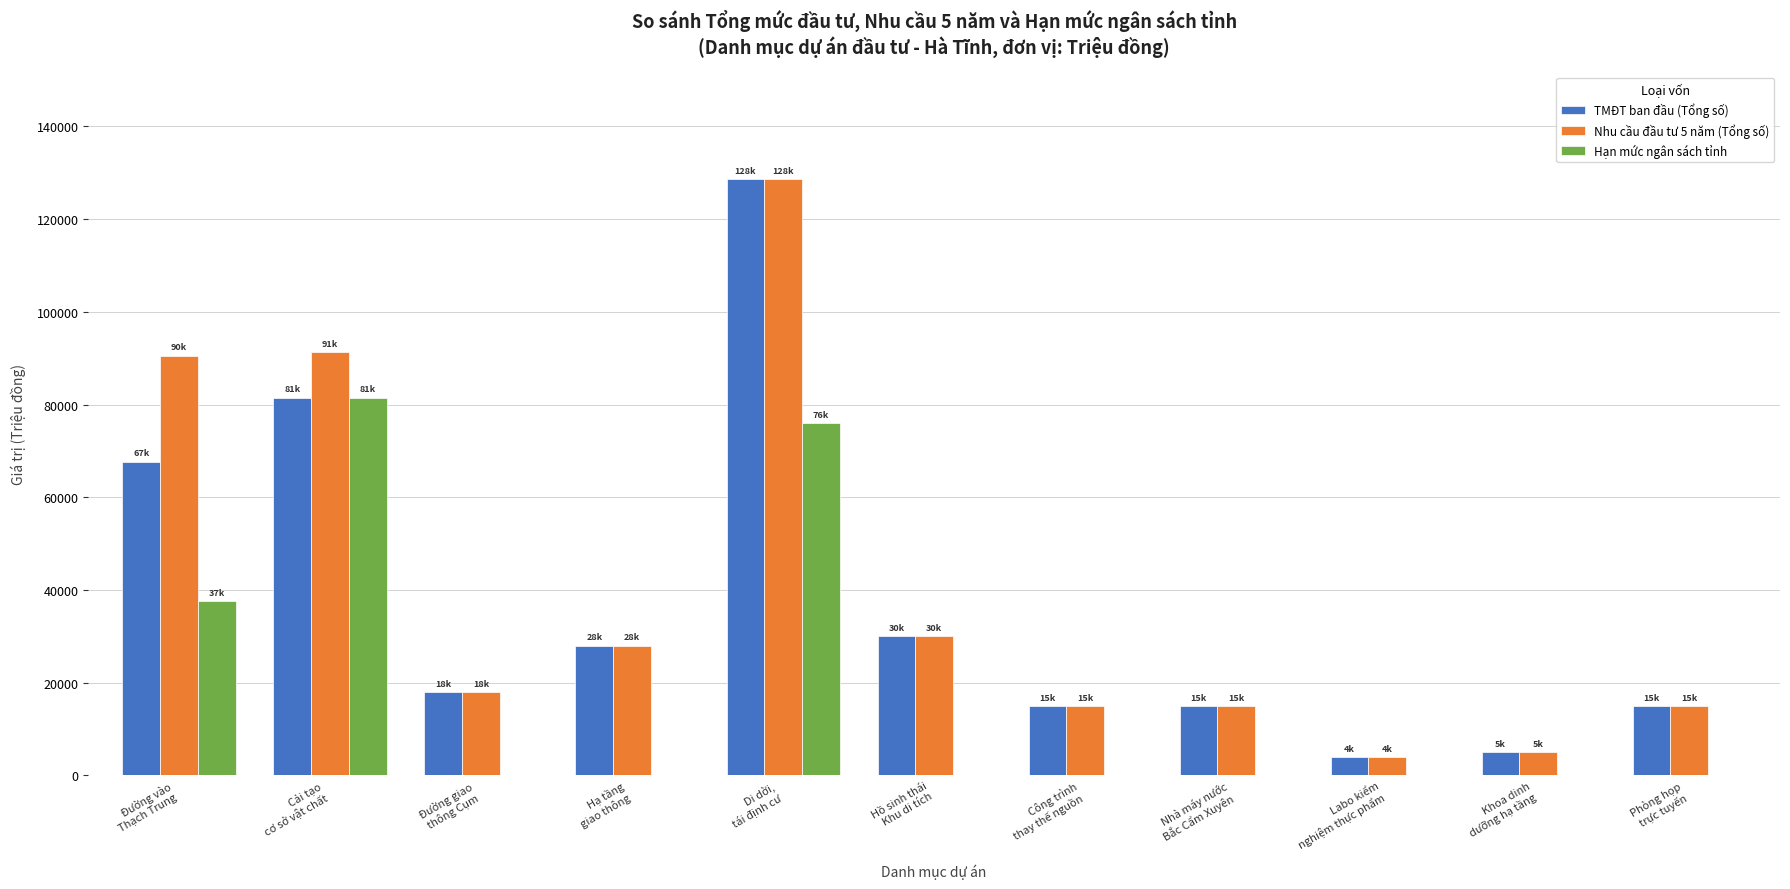

How many groups of bars are there?

11